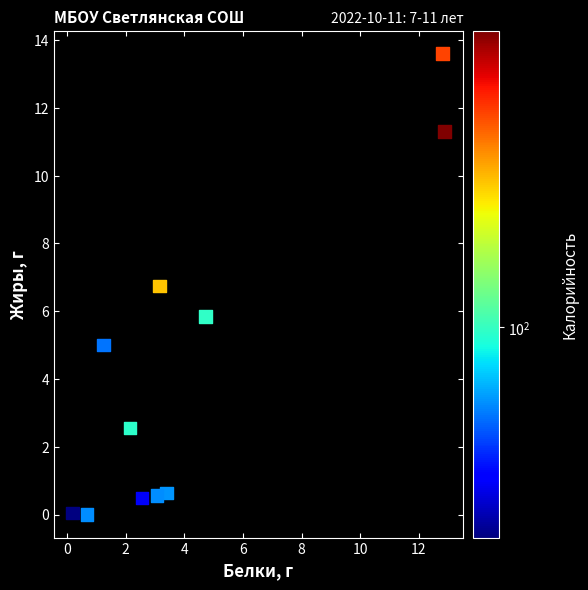

What is the average Y value?

4.3